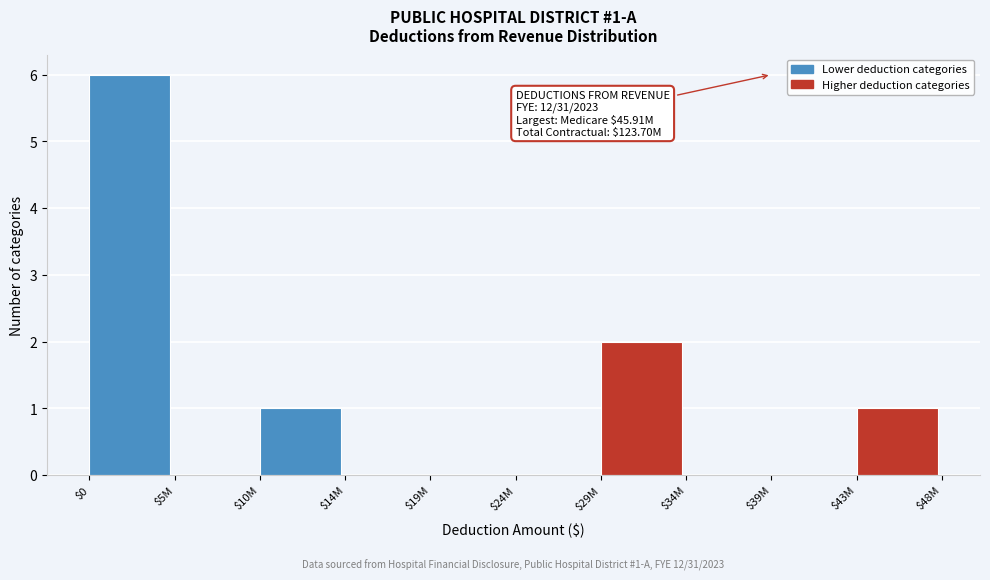

Is it true that the value at $0 is 8?

False